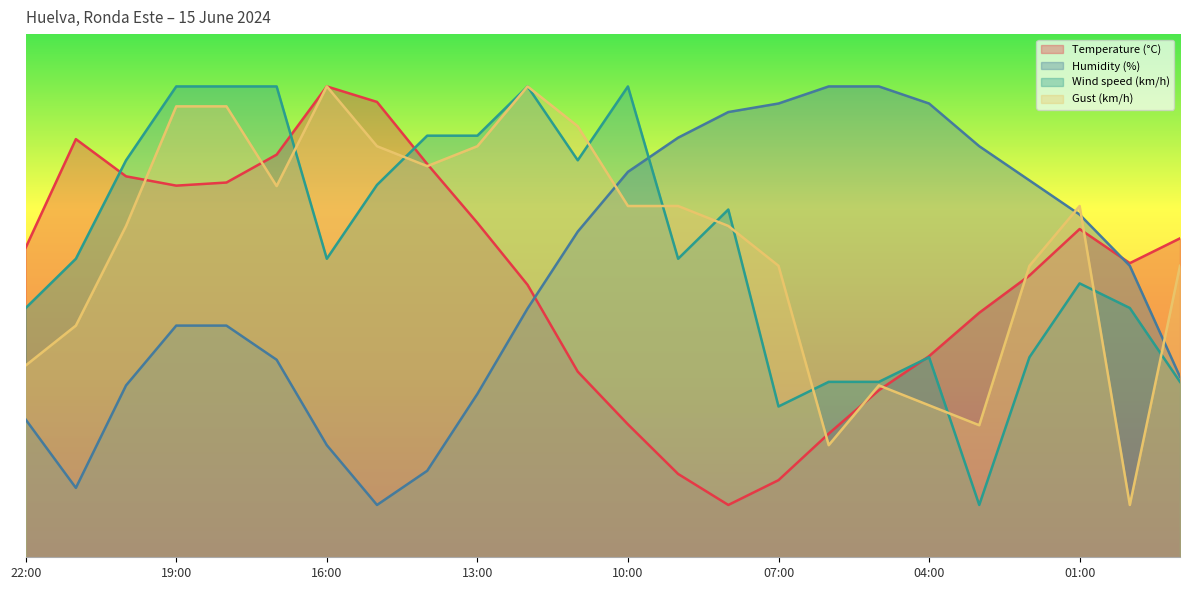

What is the label of the 3rd point from the left?

20:00